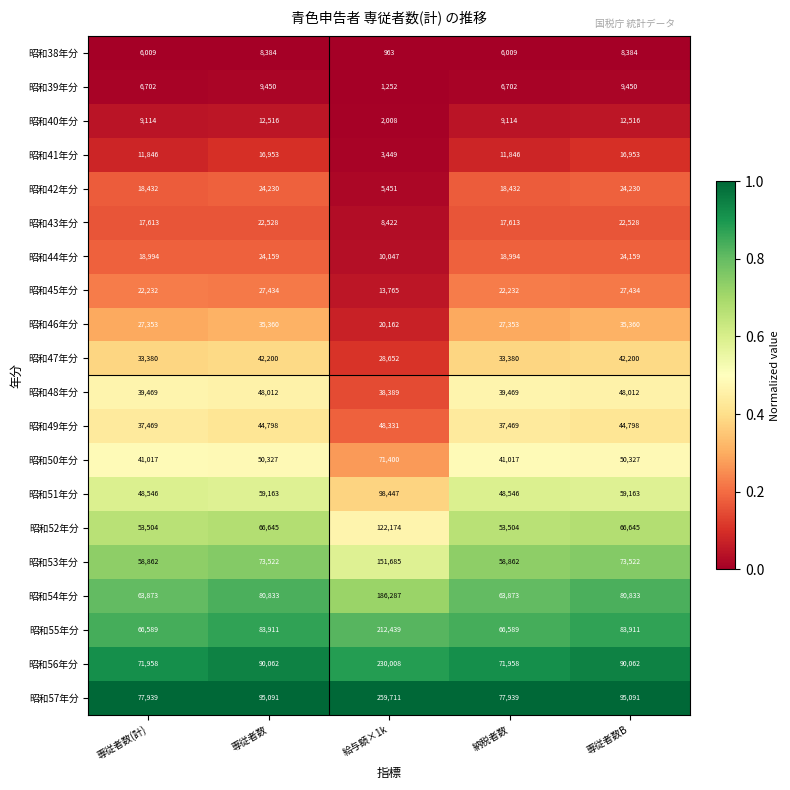

What is the sum of all 昭和44年分 values?

96353